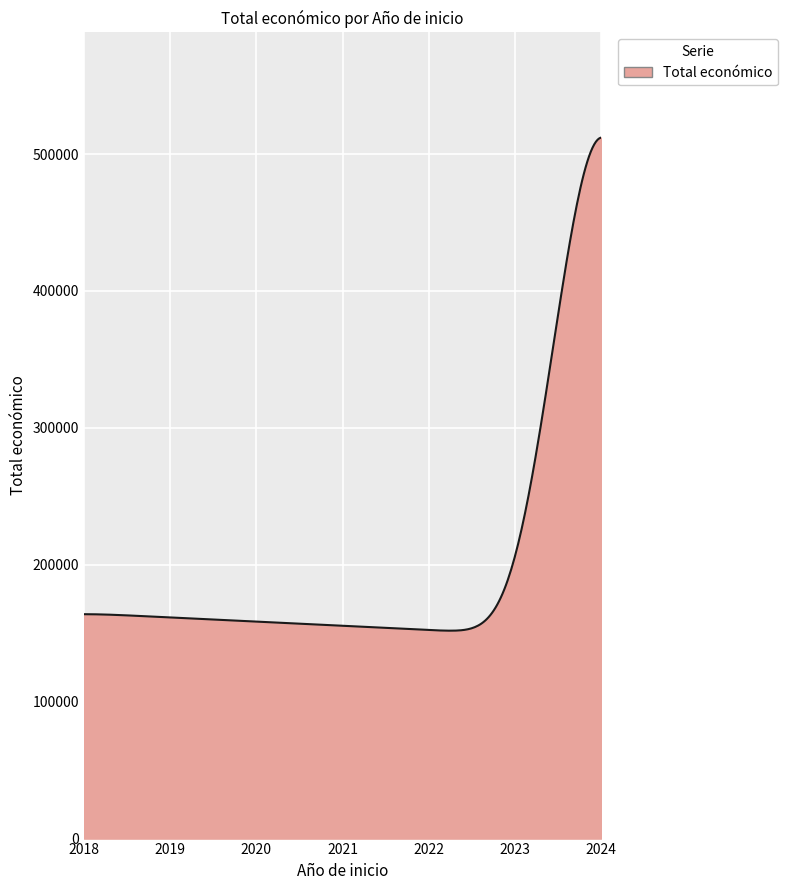

What is the sum of all values?

58676373.6